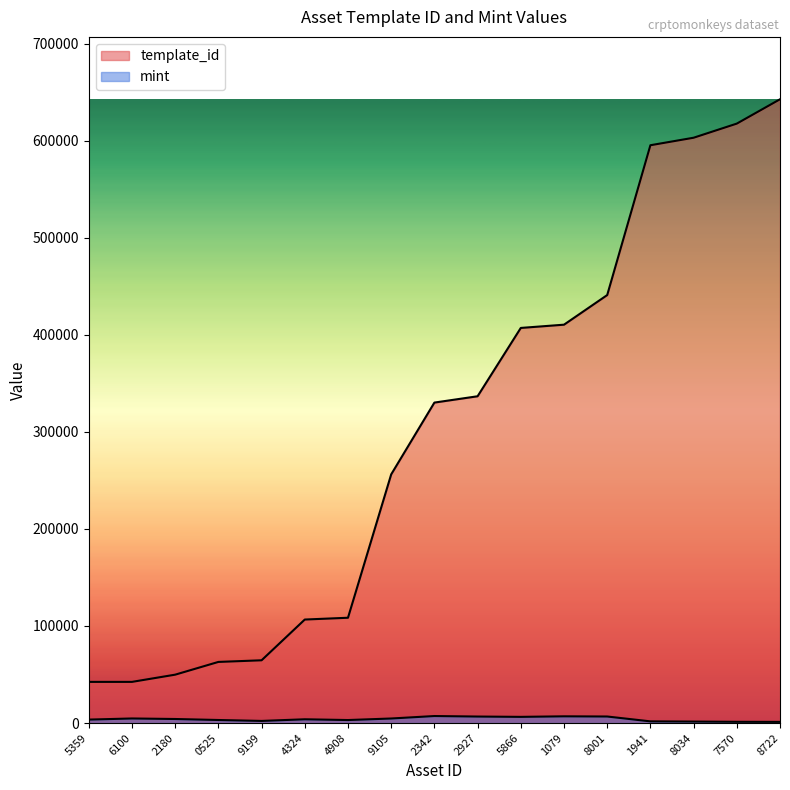

Reading left to right, transcribe all the data shown in this chart.

template_id: 42420	42421	49849	62974	64660	106640	108484	256179	330131	336643	407032	410375	440886	595229	602961	617507	642581
mint: 3571	4723	4180	3153	2197	3892	3112	4697	7236	6709	6380	6939	6750	1748	1535	1293	1205